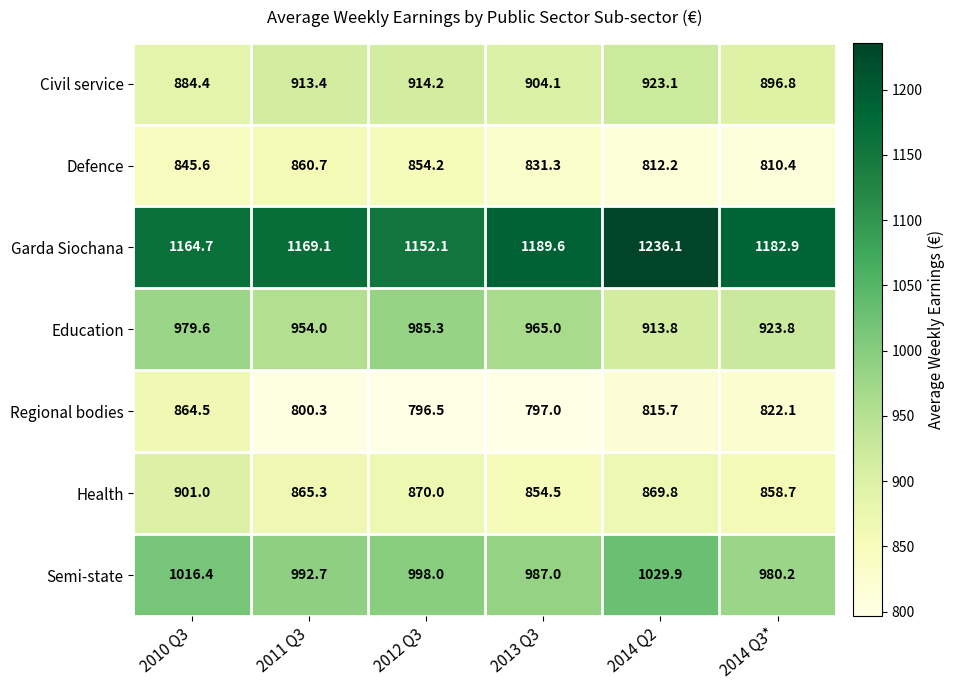

Rank the series by their maximum value, from lowest to highest.

Defence, Regional bodies, Health, Civil service, Education, Semi-state, Garda Siochana